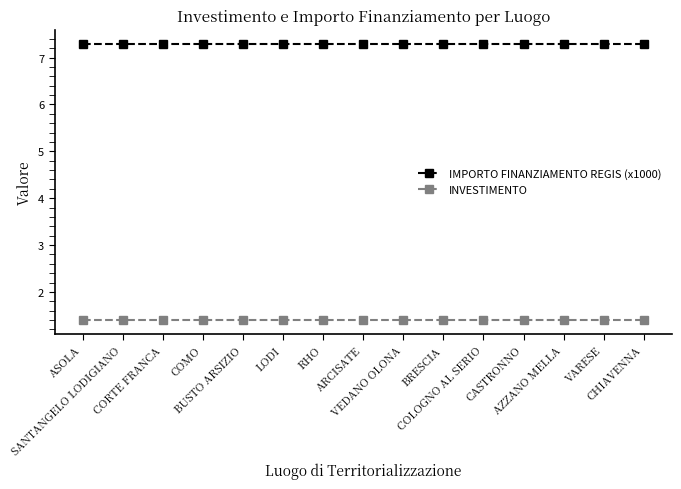

True or false: IMPORTO FINANZIAMENTO REGIS (x1000) and INVESTIMENTO intersect in this chart.

False